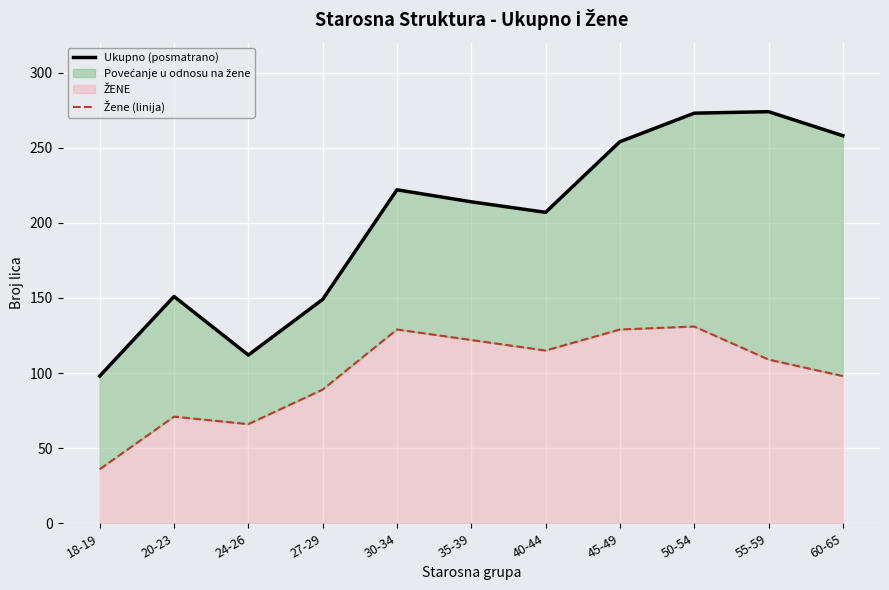

Which category has the highest value in the Žene (linija) series?

50-54